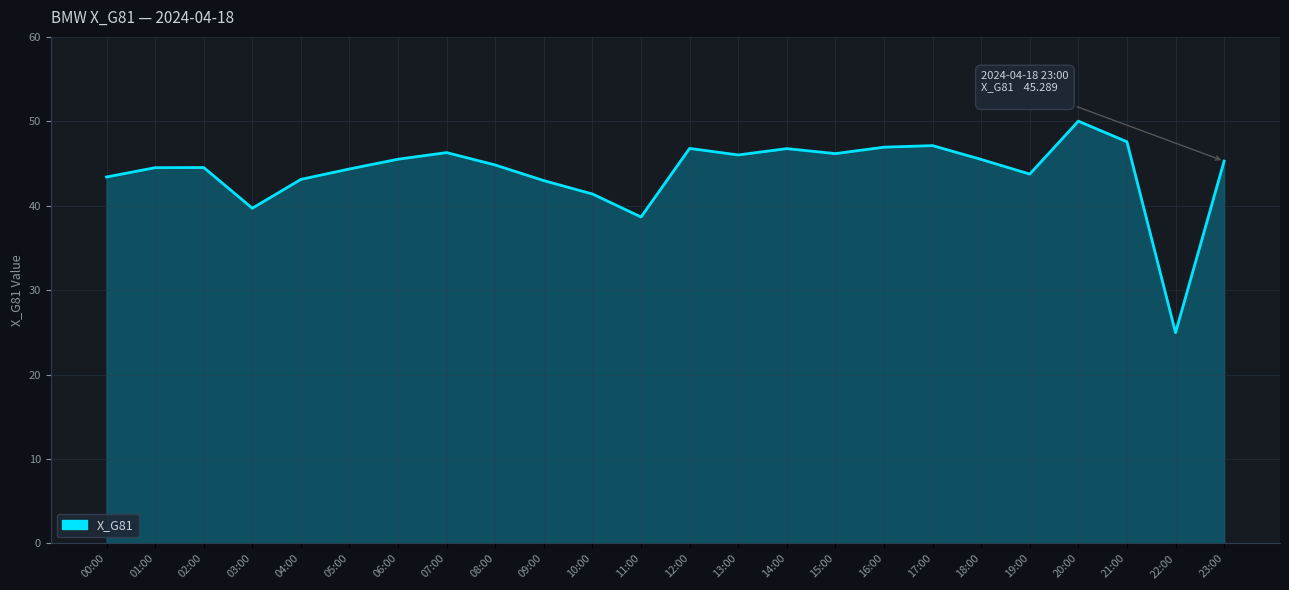

What is the difference between the second highest and second lowest values?

8.9